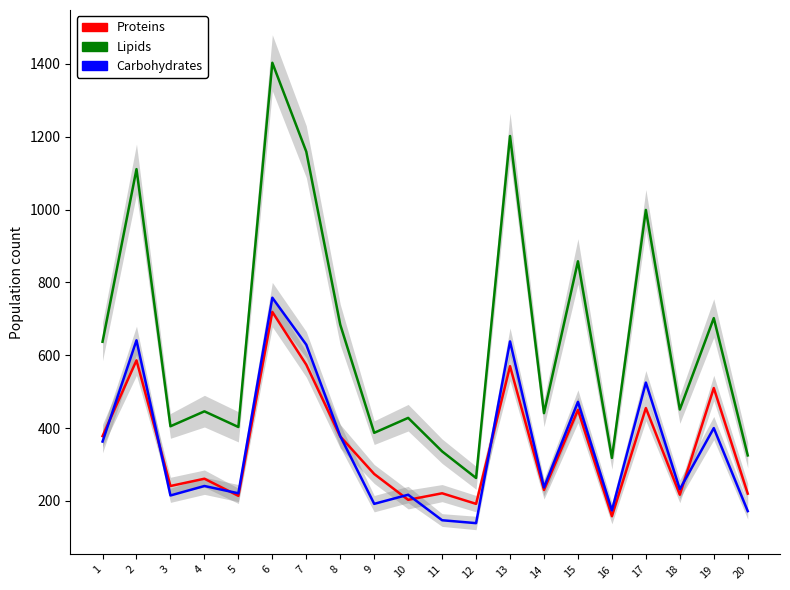

Where is the first local minimum for Lipids?

3